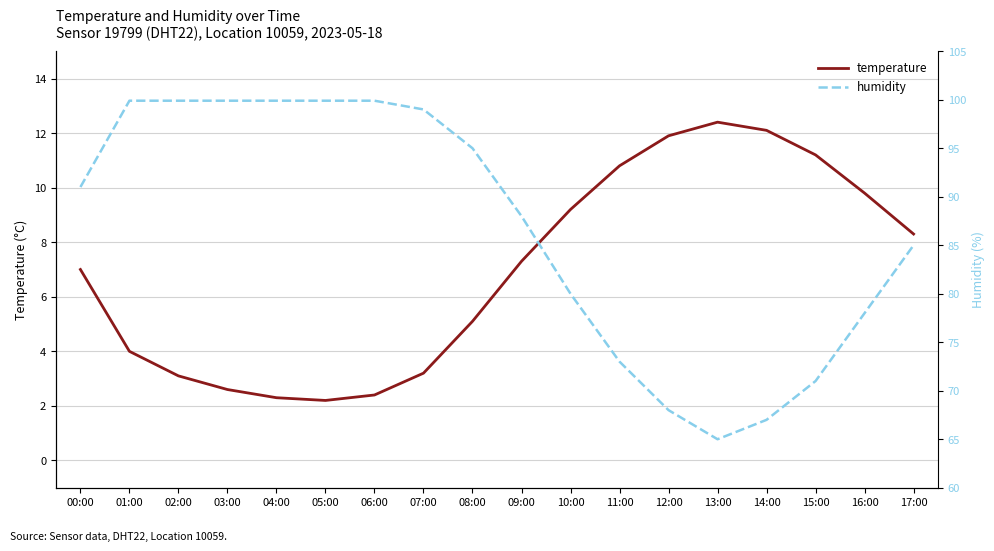

True or false: humidity and temperature cross at least once.

False